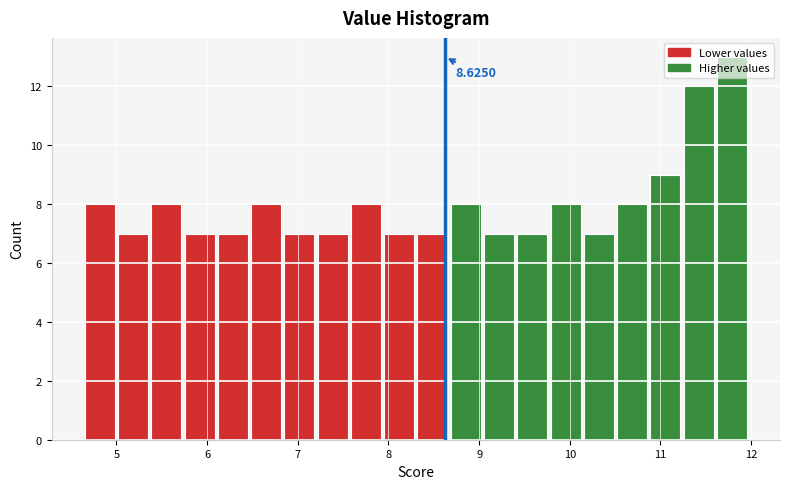

Around what value on the x-axis is the tallest bar? Give the approximate position of its centre, as read against the axis.

11.8